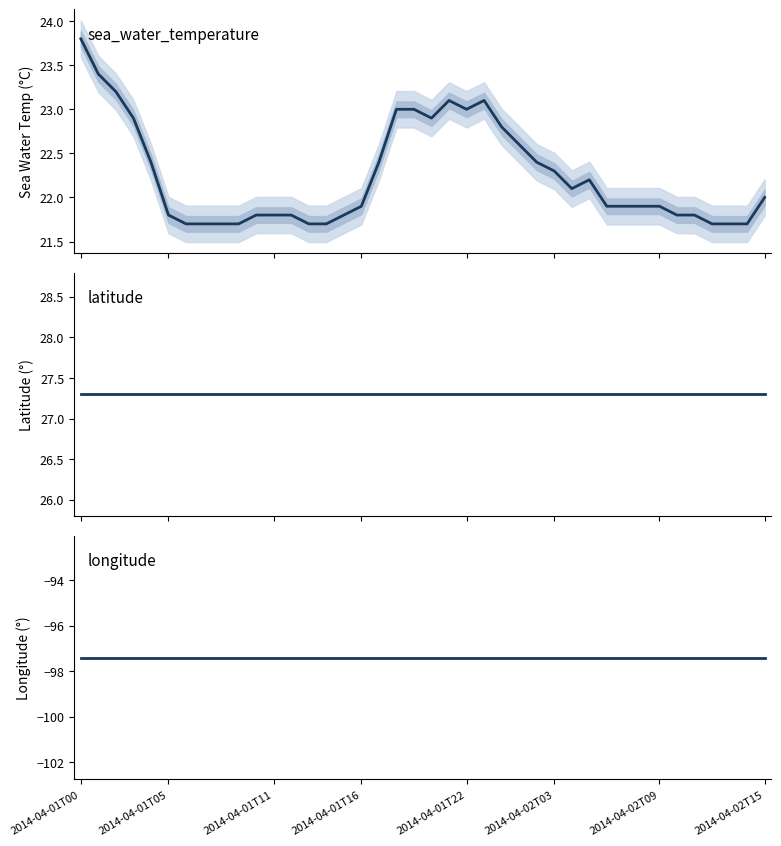

The latitude series shows 15.9 at 2014-04-01T16. True or false?

False